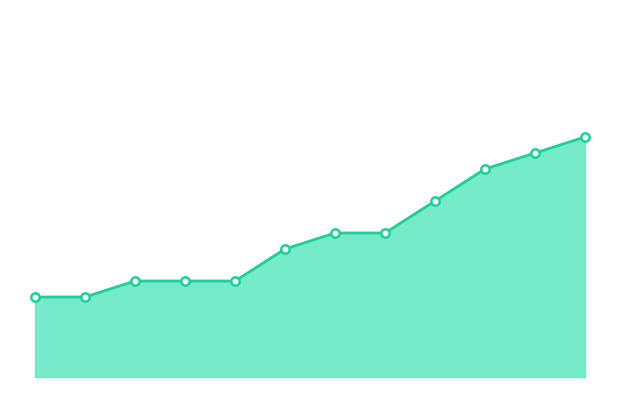

Rank the categories by value from highest to lowest.

12, 11, 10, 9, 7, 7, 6, 3, 3, 3, 1, 1